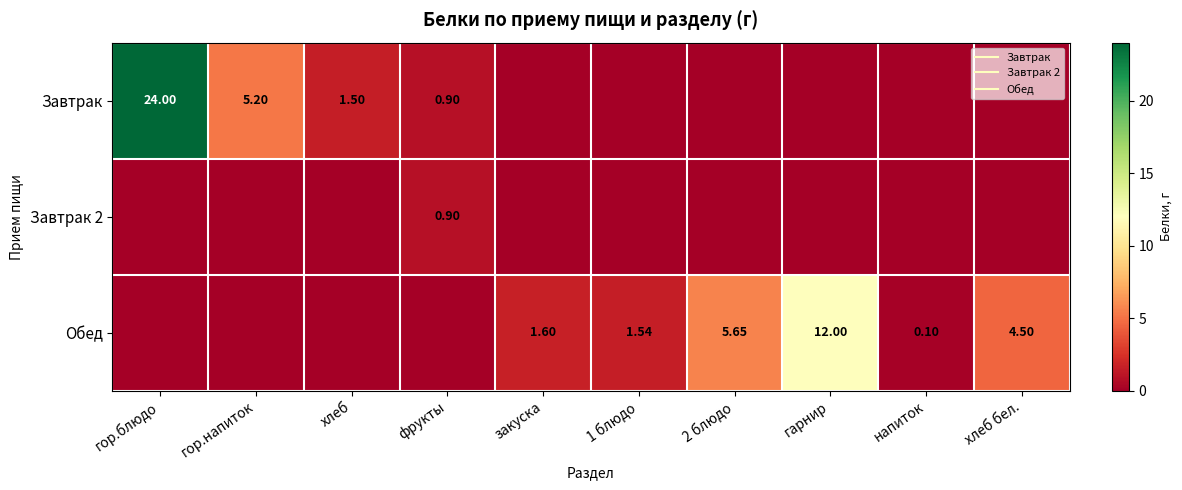

Between фрукты and 1 блюдо, which series saw the biggest shift?

Обед